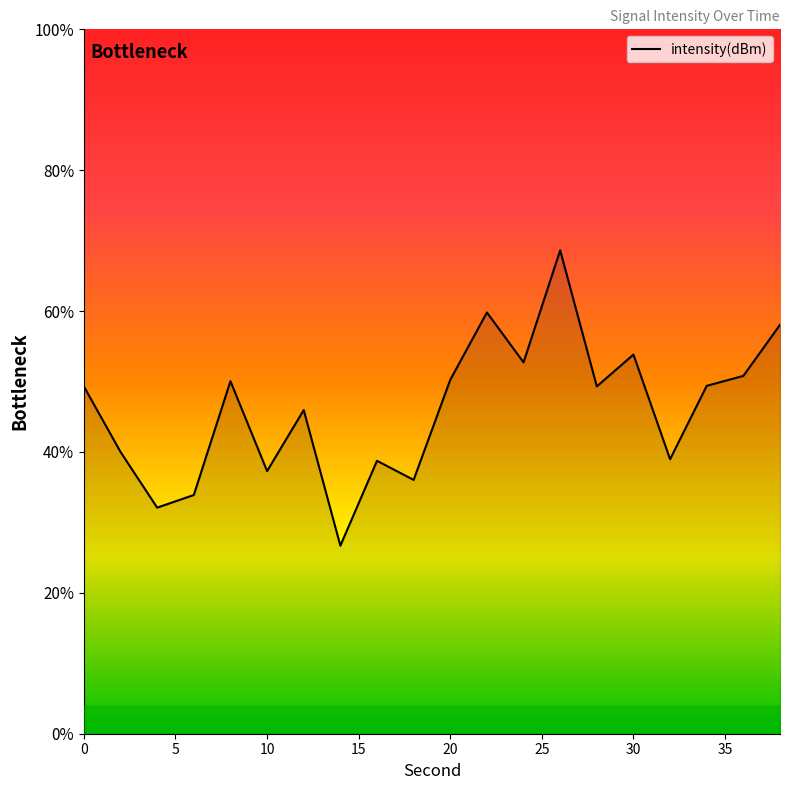

How many data points are less than -112?

16